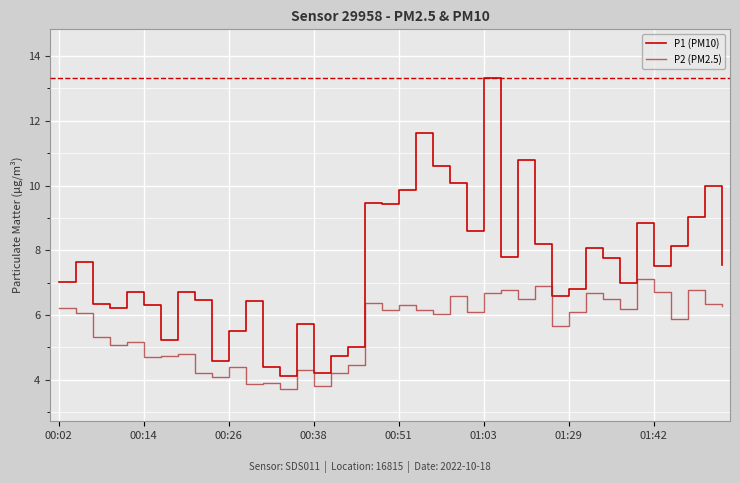

Rank the series by their maximum value, from lowest to highest.

P2 (PM2.5), P1 (PM10)